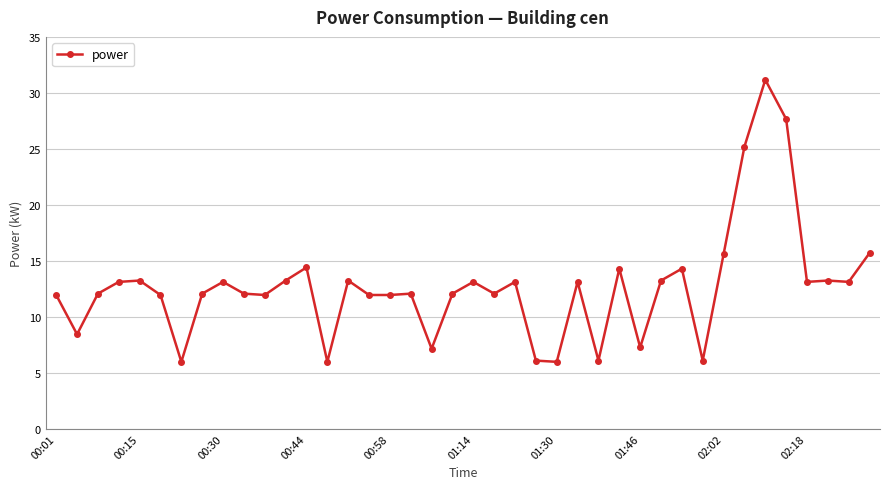

True or false: the data has more than 1 interior local peaks.

True